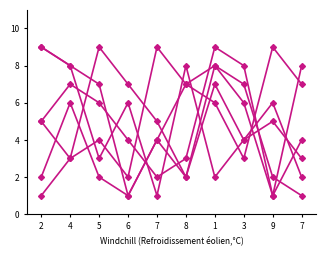

Is this an area chart (filled region under the line)?

No